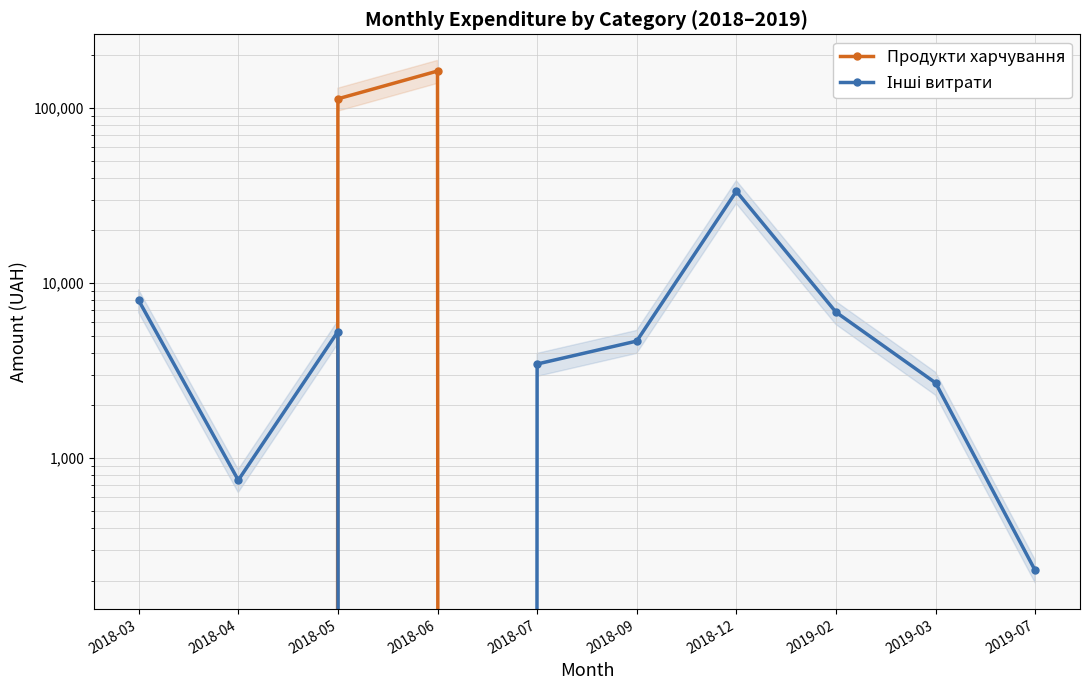

What is the difference between the maximum and minimum values in the Інші витрати series?

33427.2